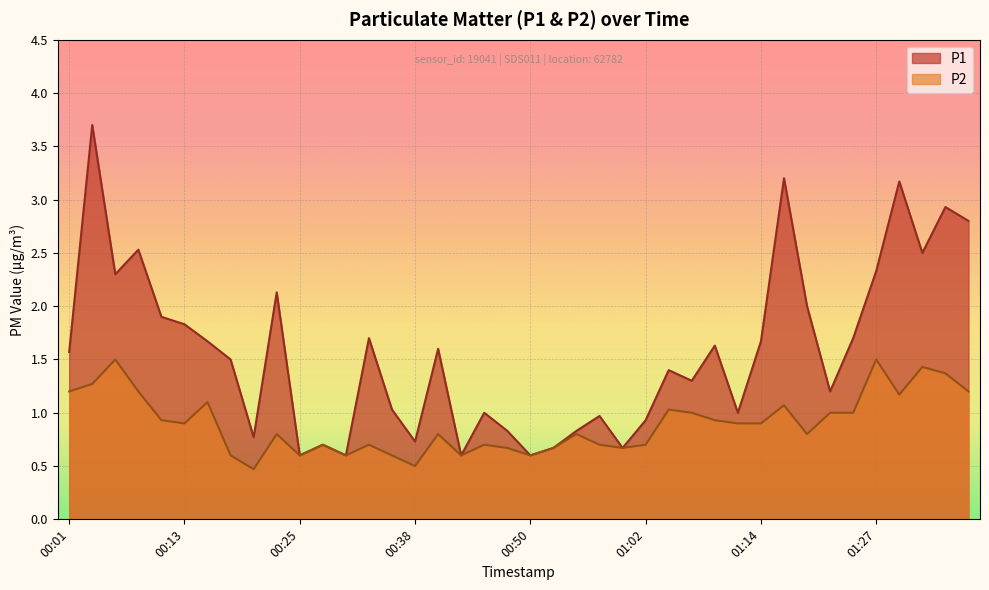

What is the difference between the maximum and minimum values in the P2 series?

1.0